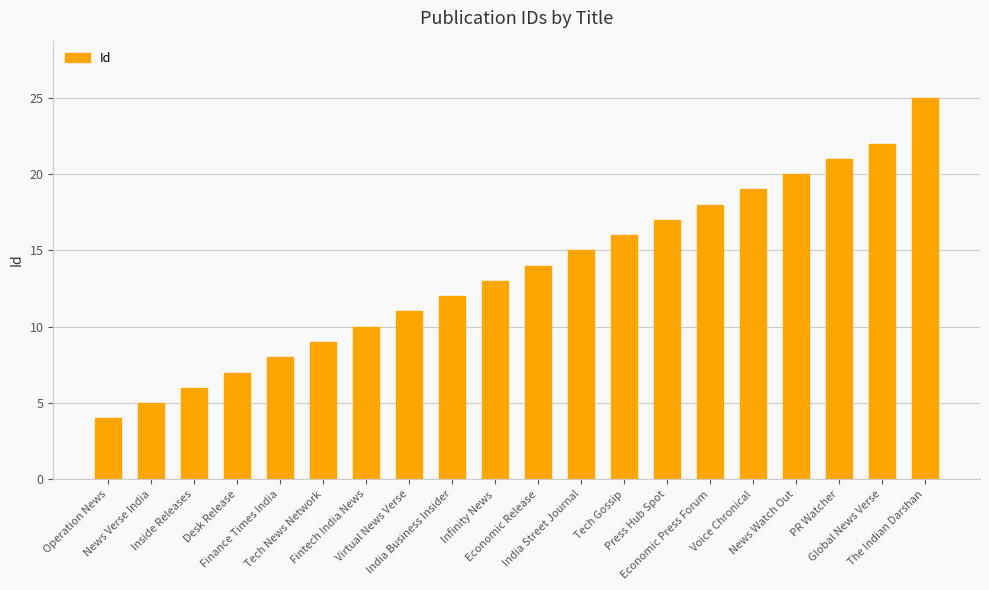

What position from the left is India Street Journal?

12